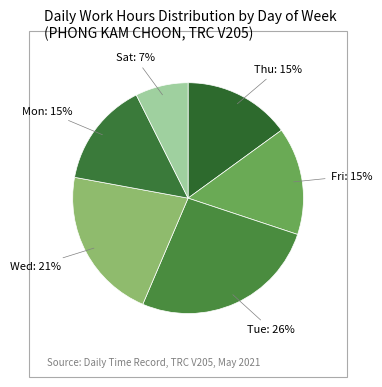

Count the number of slices in the pie.

6